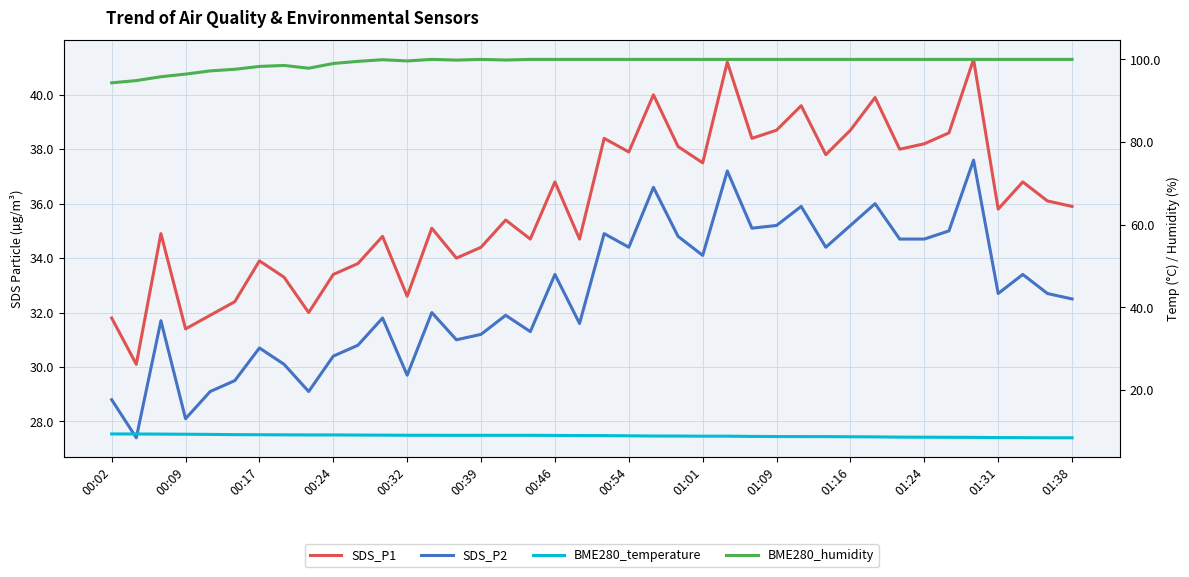

Reading left to right, extract all data points from this chart.

SDS_P1: 31.8	30.1	34.9	31.4	31.9	32.4	33.9	33.3	32.0	33.4	33.8	34.8	32.6	35.1	34.0	34.4	35.4	34.7	36.8	34.7	38.4	37.9	40.0	38.1	37.5	41.2	38.4	38.7	39.6	37.8	38.7	39.9	38.0	38.2	38.6	41.3	35.8	36.8	36.1	35.9
SDS_P2: 28.8	27.4	31.7	28.1	29.1	29.5	30.7	30.1	29.1	30.4	30.8	31.8	29.7	32.0	31.0	31.2	31.9	31.3	33.4	31.6	34.9	34.4	36.6	34.8	34.1	37.2	35.1	35.2	35.9	34.4	35.2	36.0	34.7	34.7	35.0	37.6	32.7	33.4	32.7	32.5
BME280_temperature: 9.4	9.4	9.4	9.3	9.3	9.2	9.2	9.2	9.2	9.2	9.1	9.1	9.1	9.1	9.1	9.1	9.1	9.1	9.0	9.0	9.0	8.9	8.9	8.9	8.9	8.9	8.8	8.8	8.8	8.8	8.7	8.7	8.6	8.6	8.6	8.6	8.5	8.5	8.5	8.5
BME280_humidity: 94.3	94.9	95.8	96.4	97.2	97.6	98.3	98.5	97.9	99.0	99.5	99.9	99.6	100.0	99.8	100.0	99.8	100.0	100.0	100.0	100.0	100.0	100.0	100.0	100.0	100.0	100.0	100.0	100.0	100.0	100.0	100.0	100.0	100.0	100.0	100.0	100.0	100.0	100.0	100.0